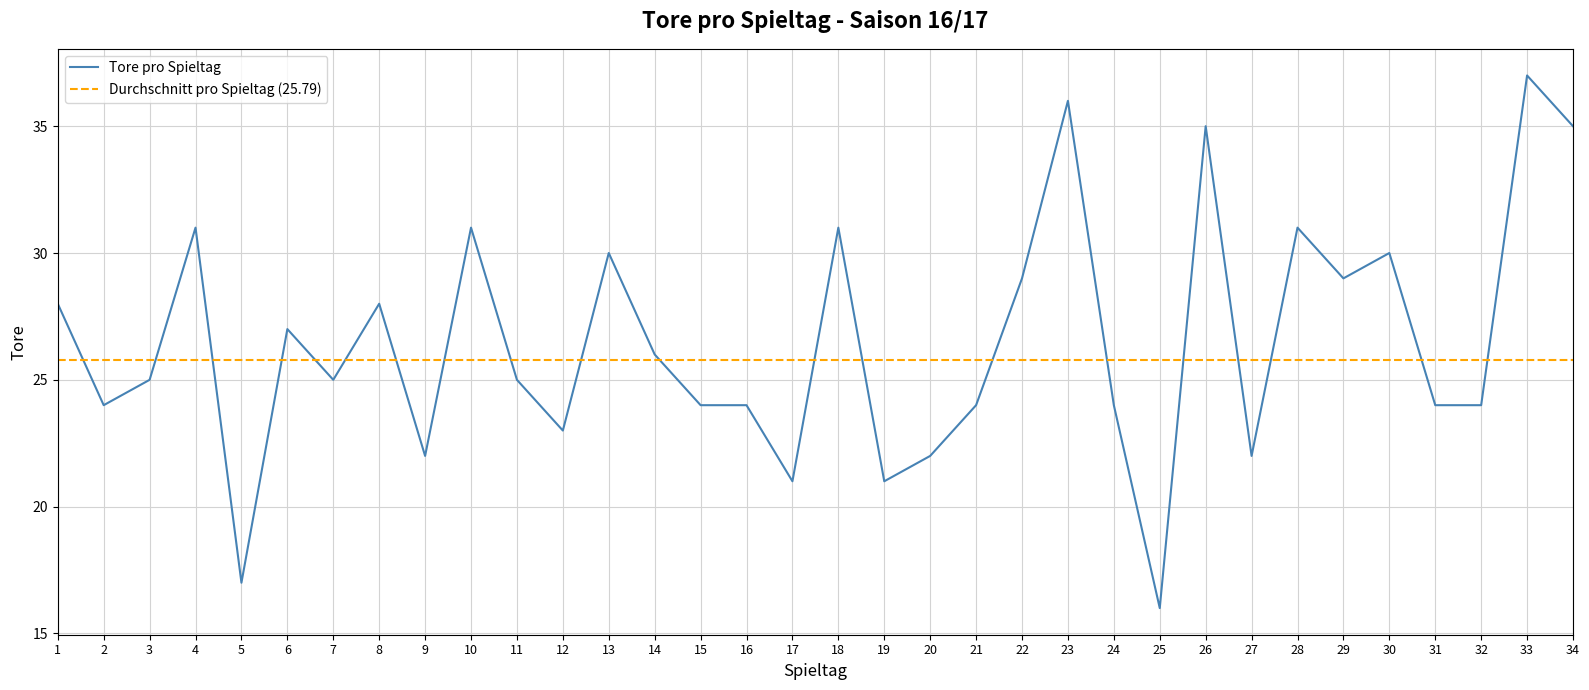

Reading left to right, what are all the values shown in this chart?

28	24	25	31	17	27	25	28	22	31	25	23	30	26	24	24	21	31	21	22	24	29	36	24	16	35	22	31	29	30	24	24	37	35